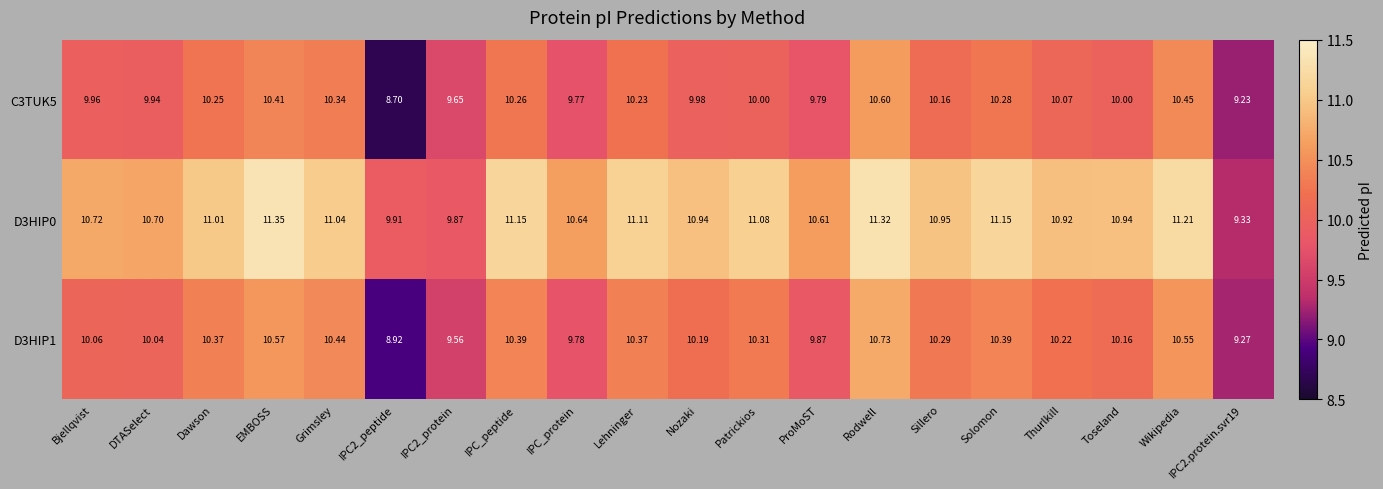

At which category is the sum across all series the highest?

Rodwell